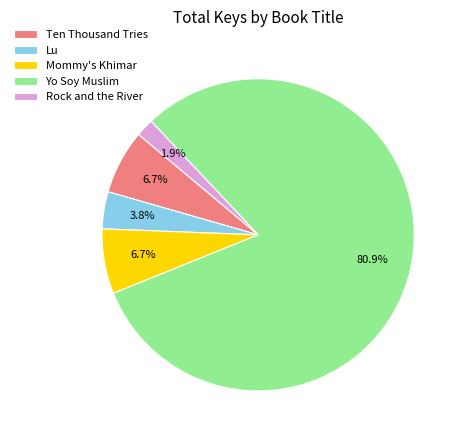

Is Lu the majority of the pie?

No